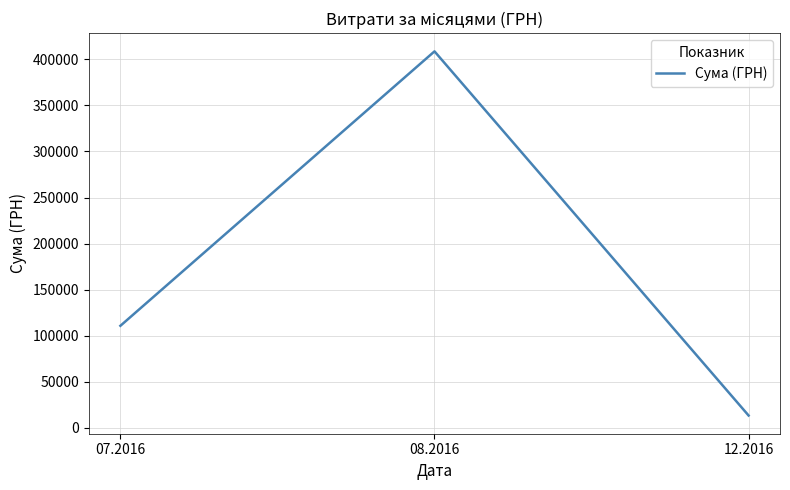

How many values are below 110757?

1